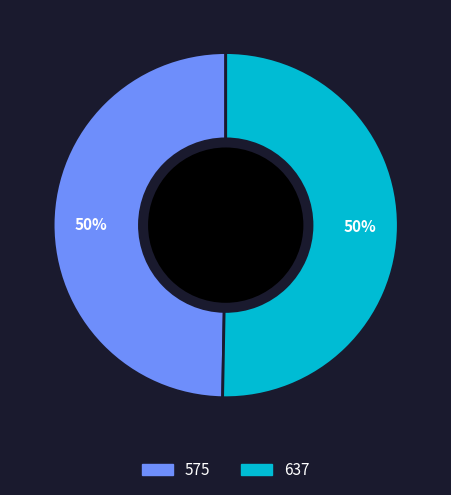

To the nearest percent, what is the combined percentage of 575 and 637?

100%